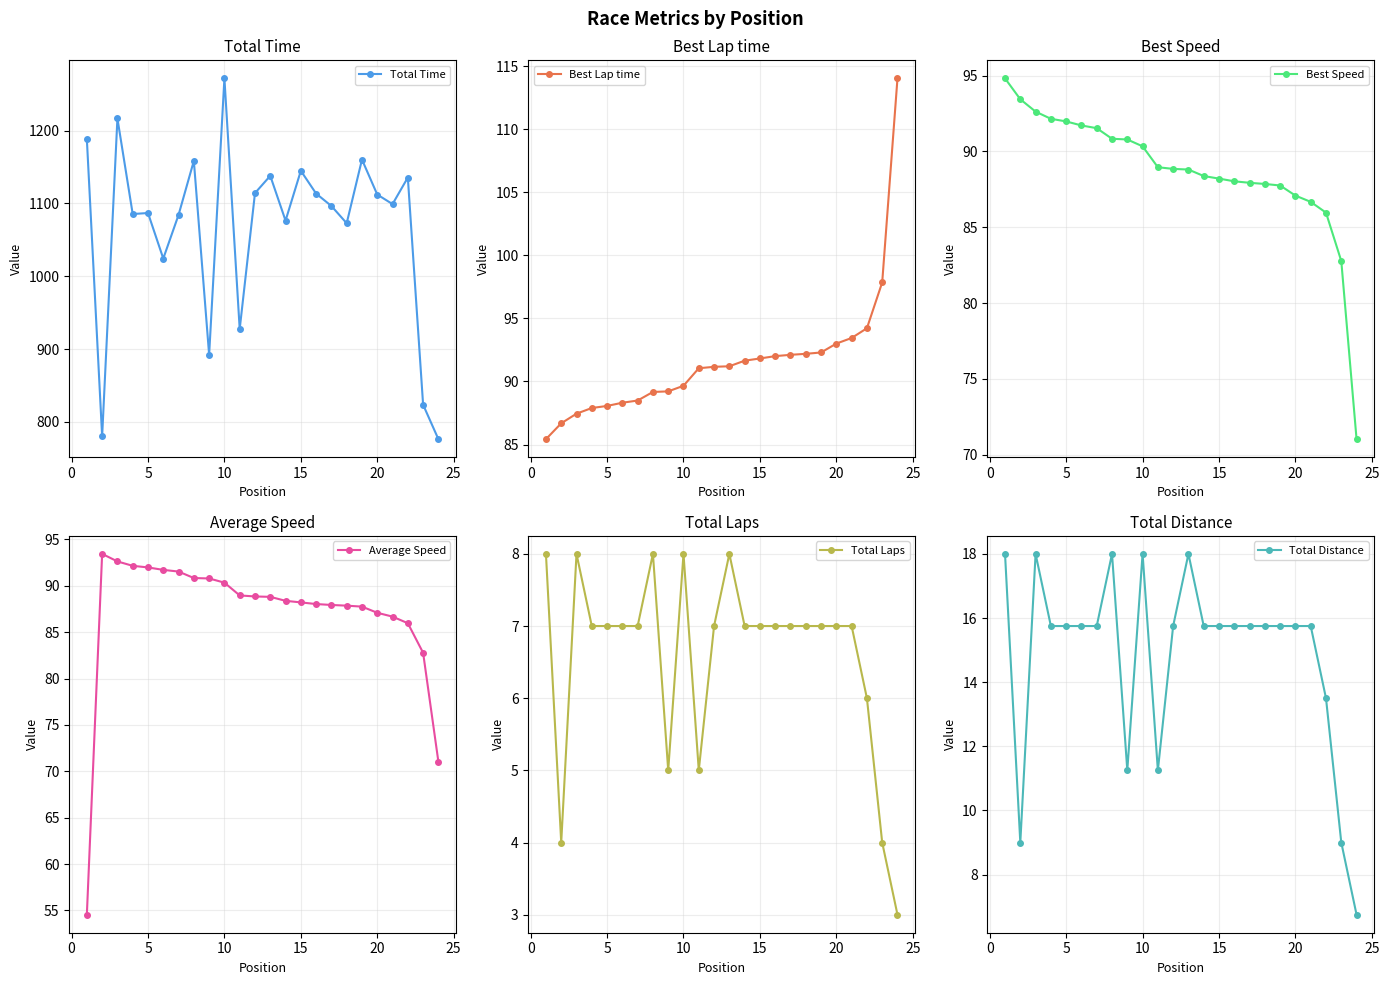

How many data points in Average Speed are less than 88?

9